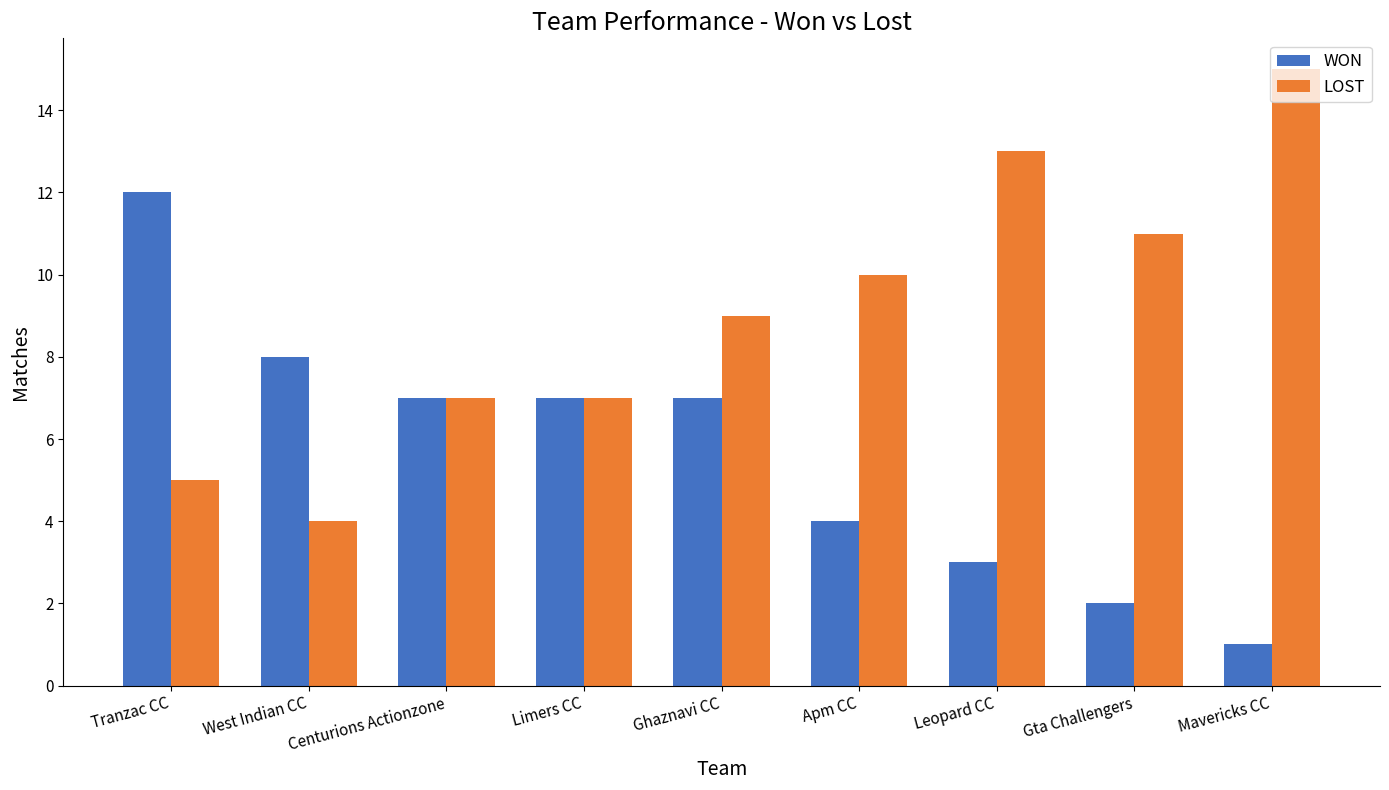

Between Apm CC and Mavericks CC, which series saw the biggest shift?

LOST